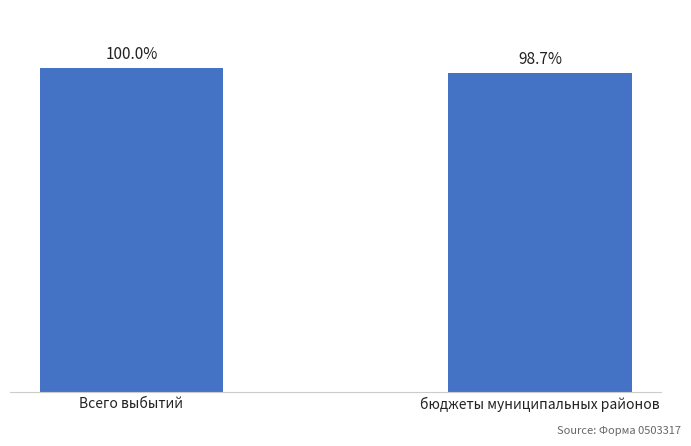

What is the difference between the values at бюджеты муниципальных районов and Всего выбытий?

658512.6